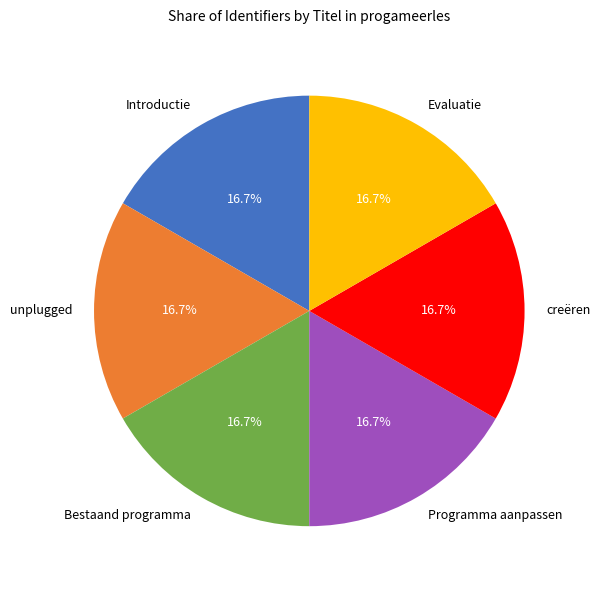

How many slices are in this pie chart?

6